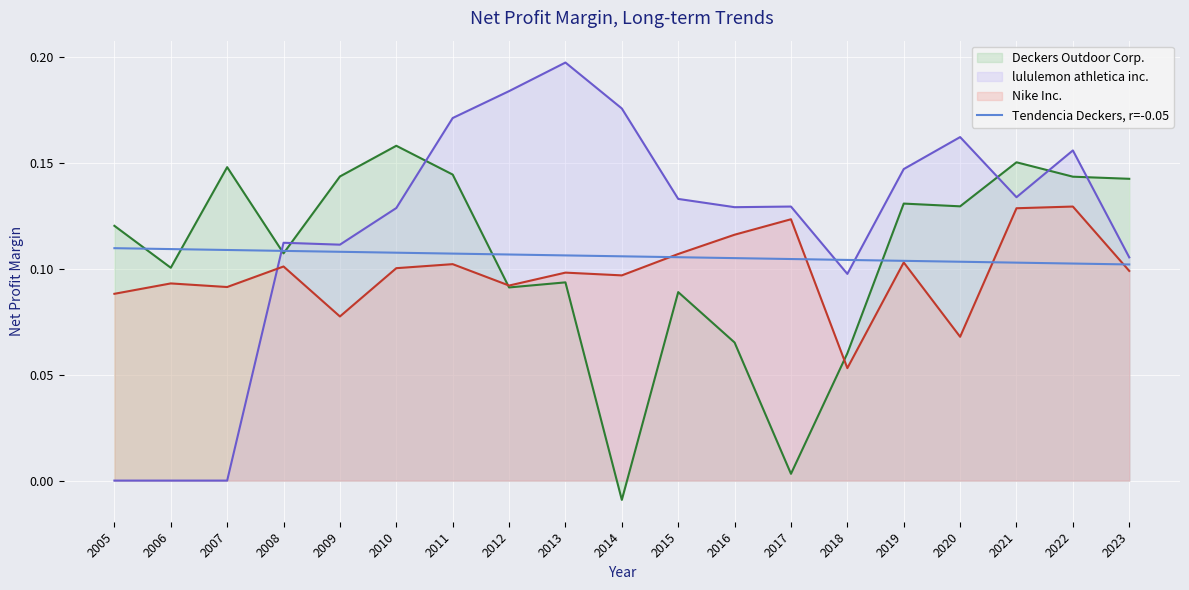

What is the total value across all series at 2005?

0.3